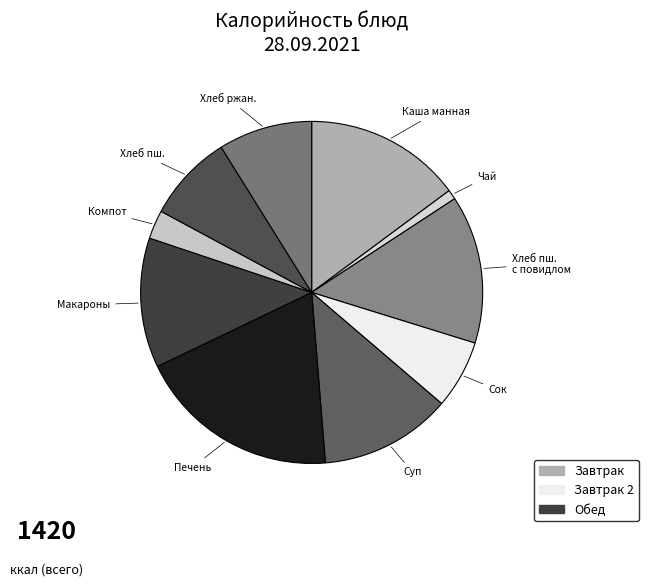

Is it true that Хлеб ржан. is 9% of the pie?

True